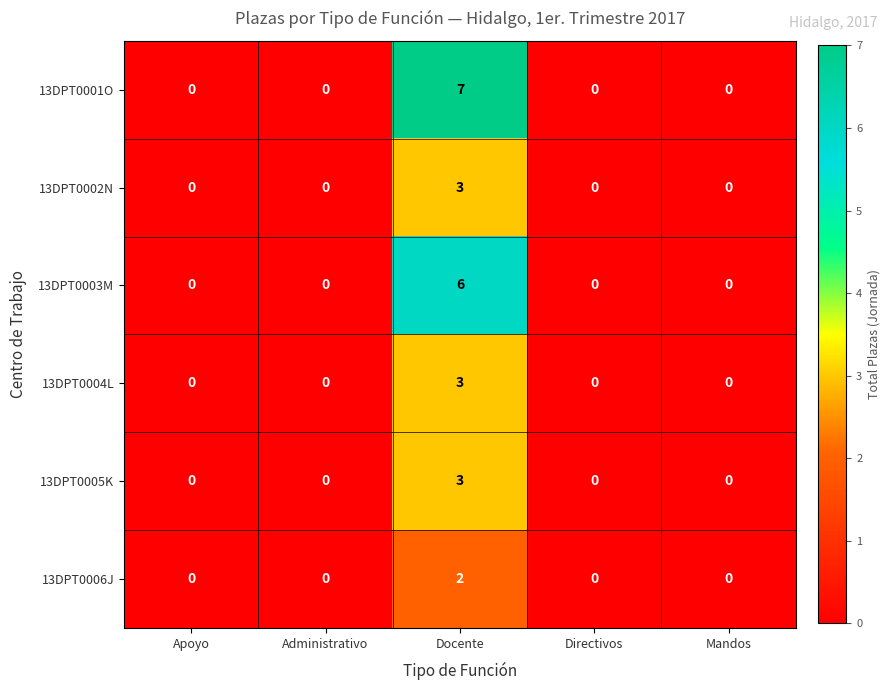

Is it true that 13DPT0005K equals 0 at Directivos?

True